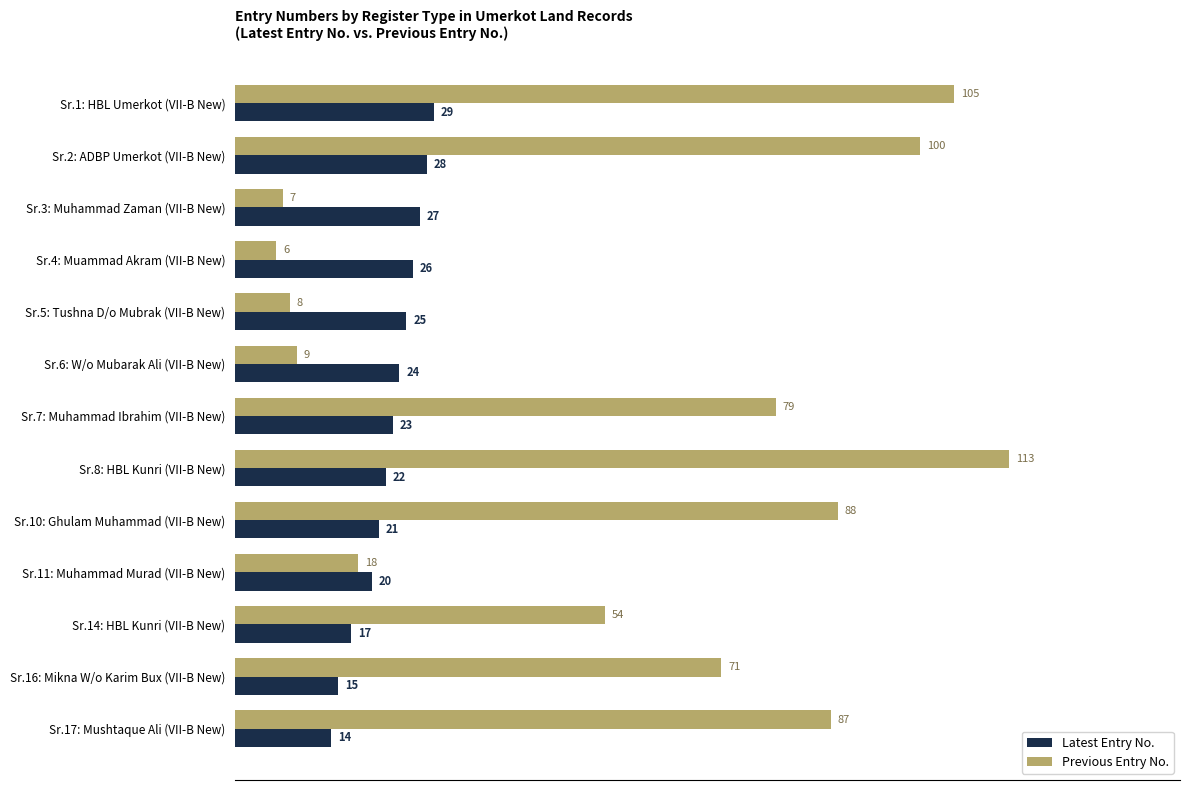

How many distinct data groups are displayed?

2